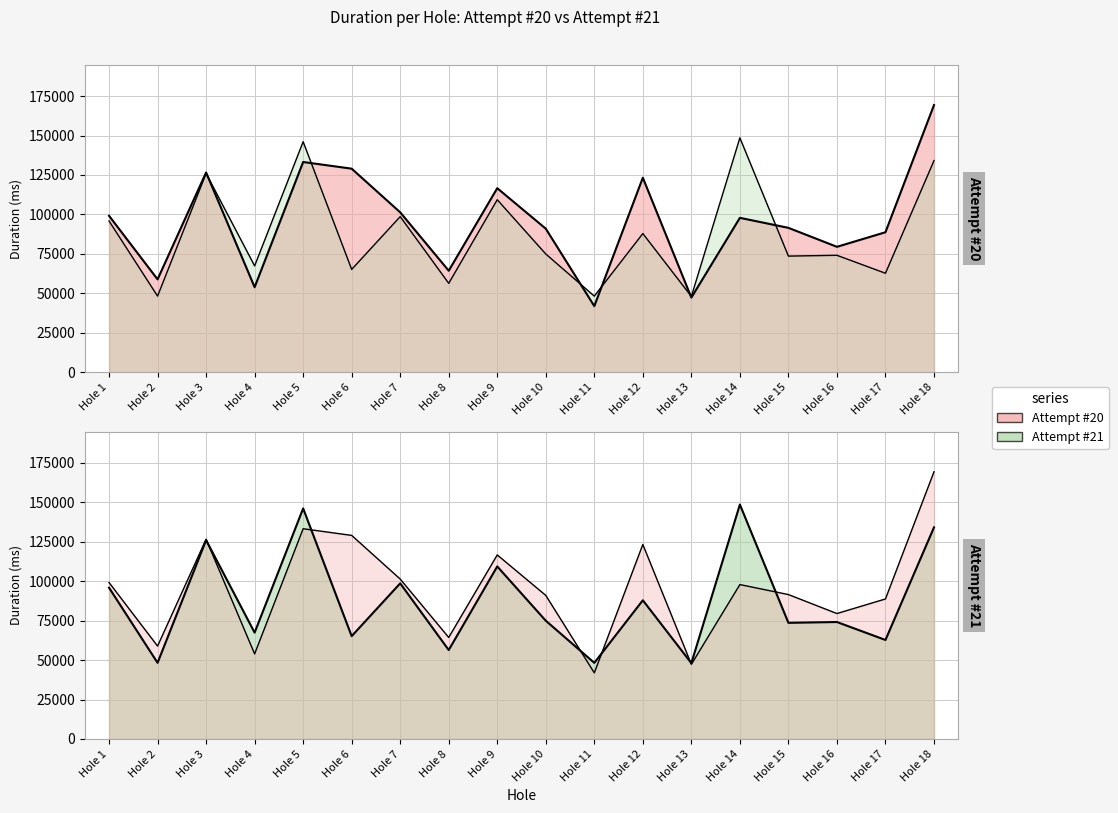

What is the average value of the Attempt #21 series?

86949